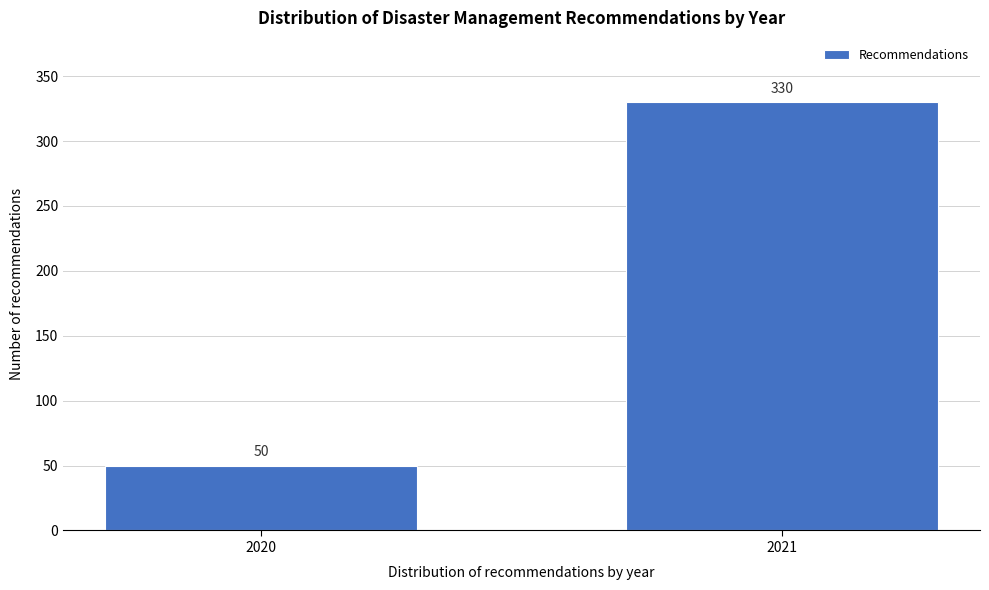

Reading left to right, extract all data points from this chart.

50	330